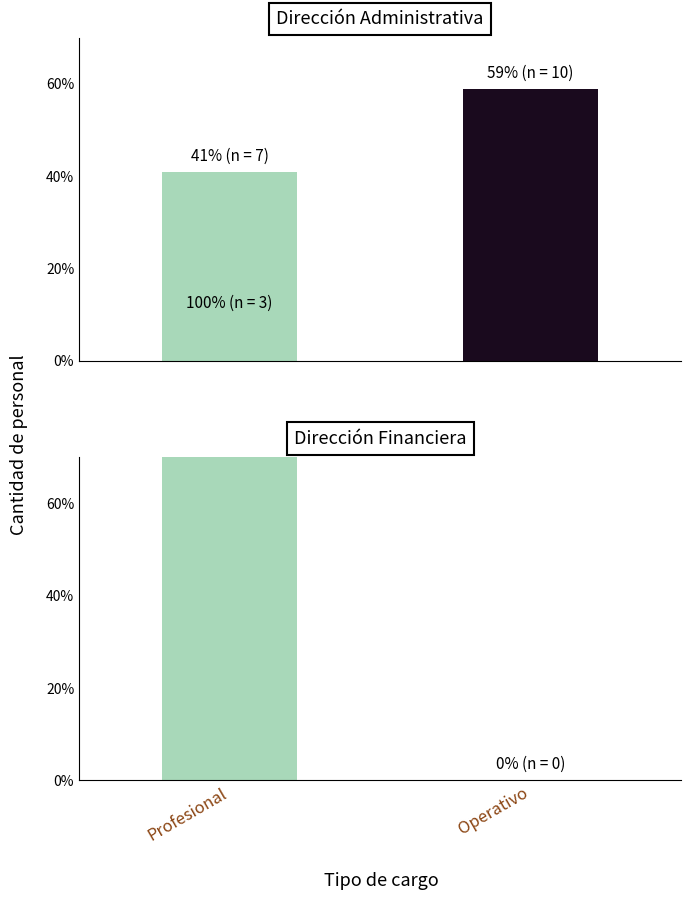

Reading left to right, list all the values displayed in this chart.

Dirección Administrativa: Profesional=41	Operativo=59
Dirección Financiera: Profesional=100	Operativo=0